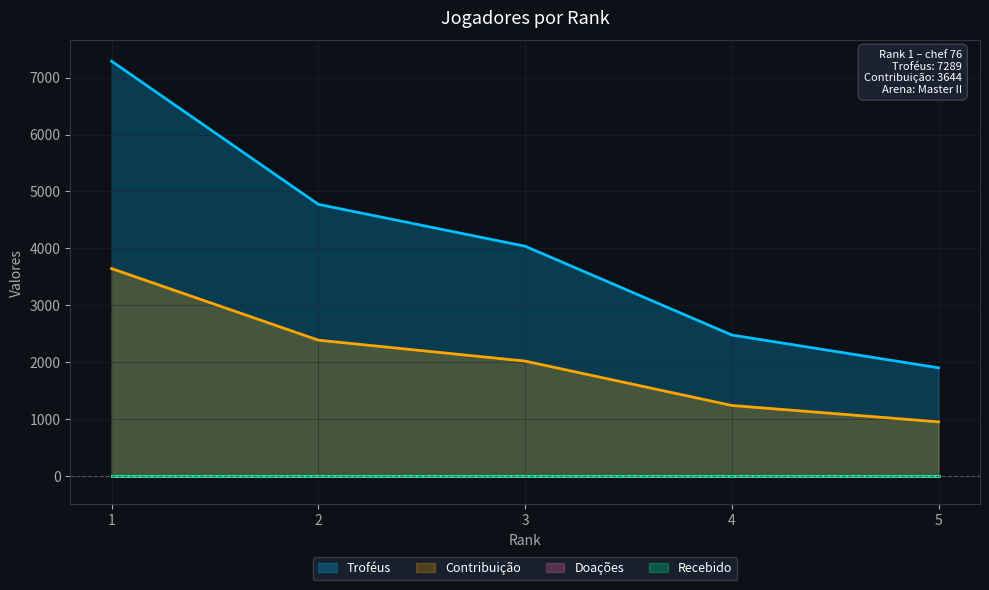

What is the average value of the Contribuição series?

2047